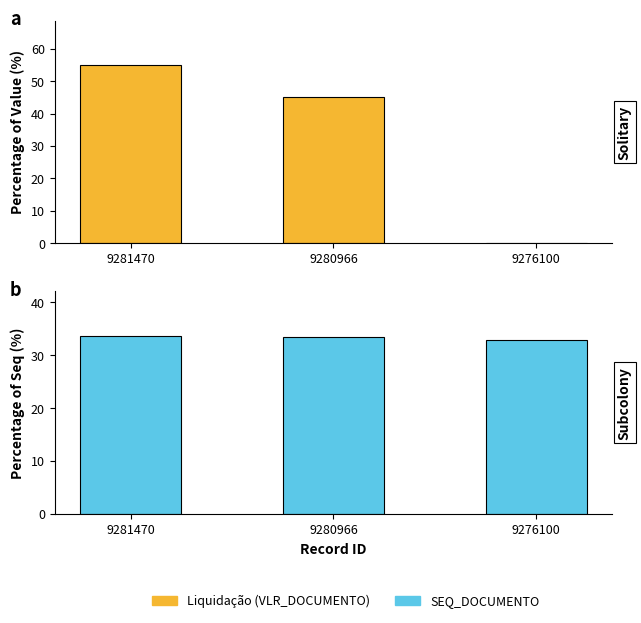

How many bars are there in total?

6